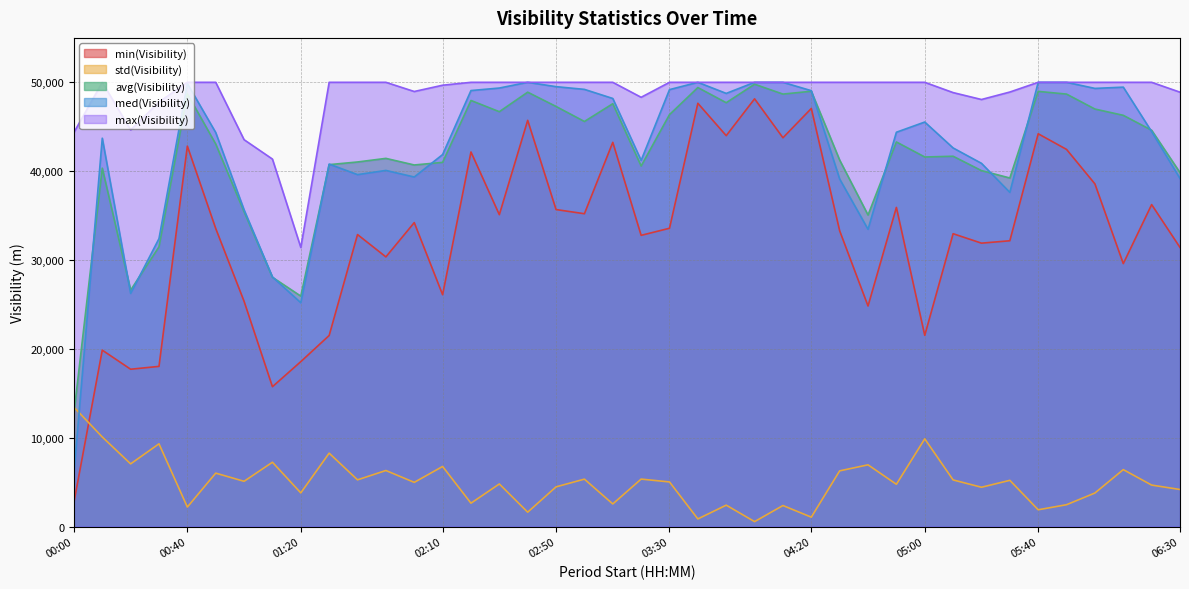

True or false: med(Visibility (m)) and max(Visibility (m)) cross at least once.

False